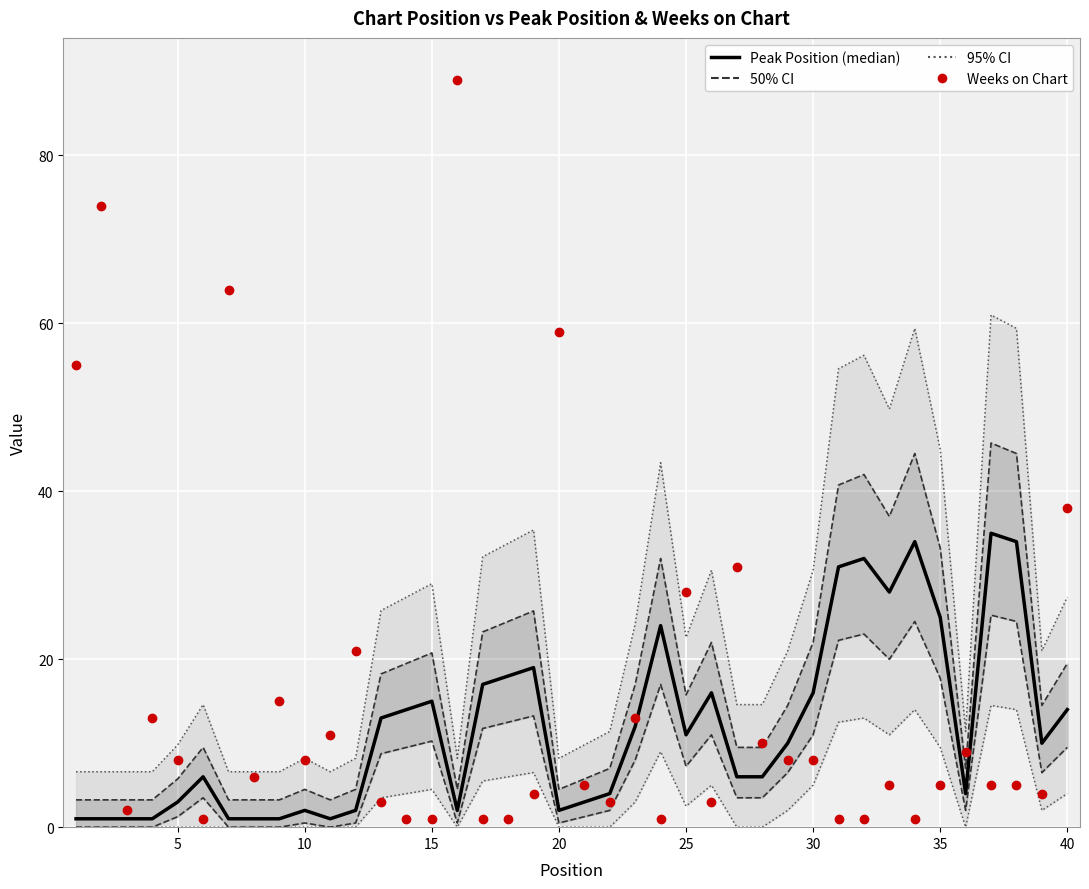

How many distinct data groups are displayed?

2